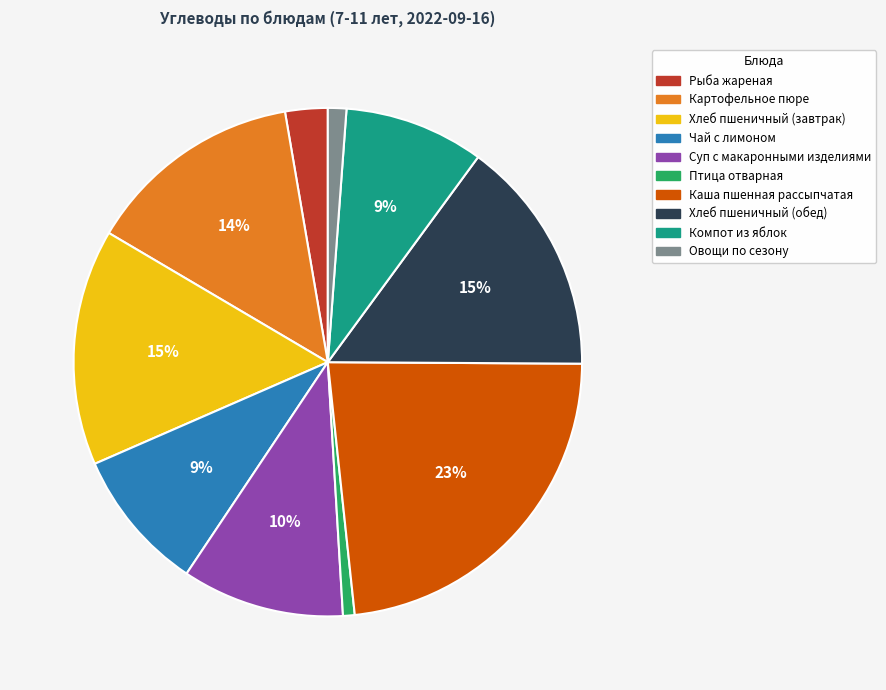

Between Овощи по сезону and Суп с макаронными изделиями, which is larger?

Суп с макаронными изделиями